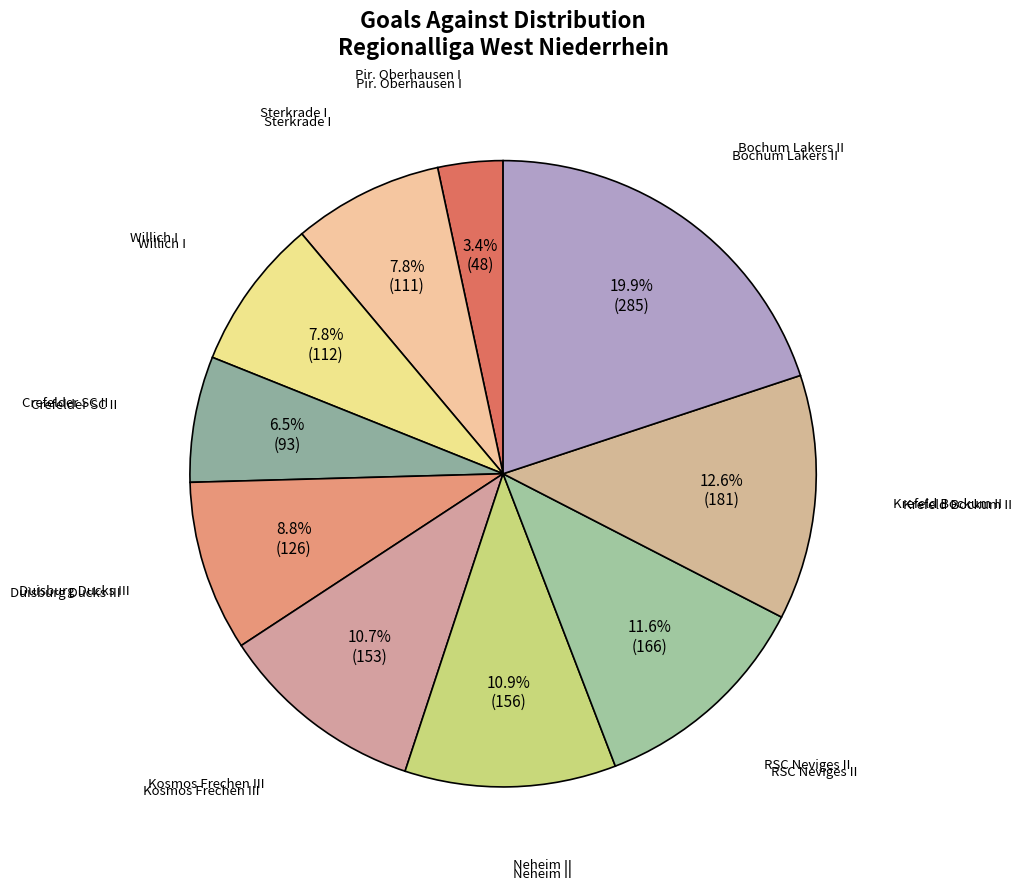

Between Kosmos Frechen III and RSC Neviges II, which is larger?

RSC Neviges II